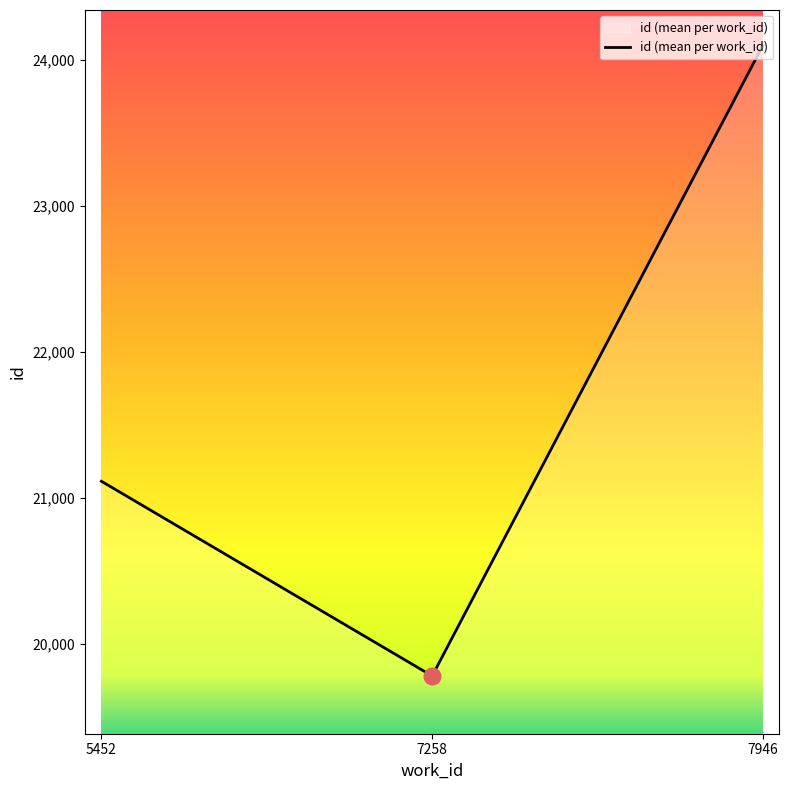

What is the change in value from 5452 to 7258?

-1333.0